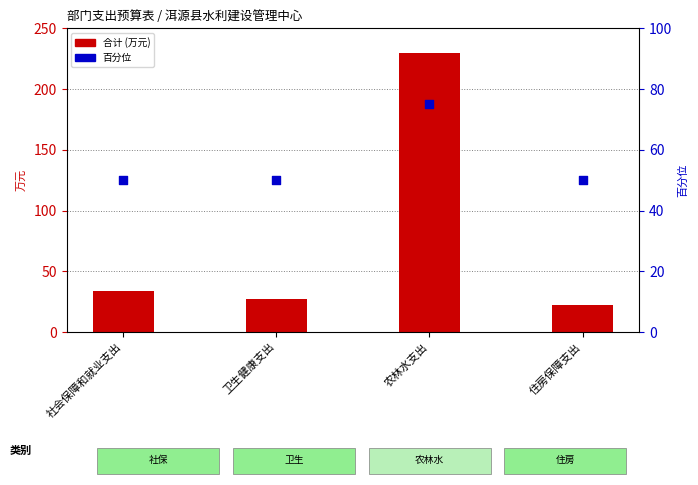

What are all the series names shown in the legend?

合计 (万元), 百分位